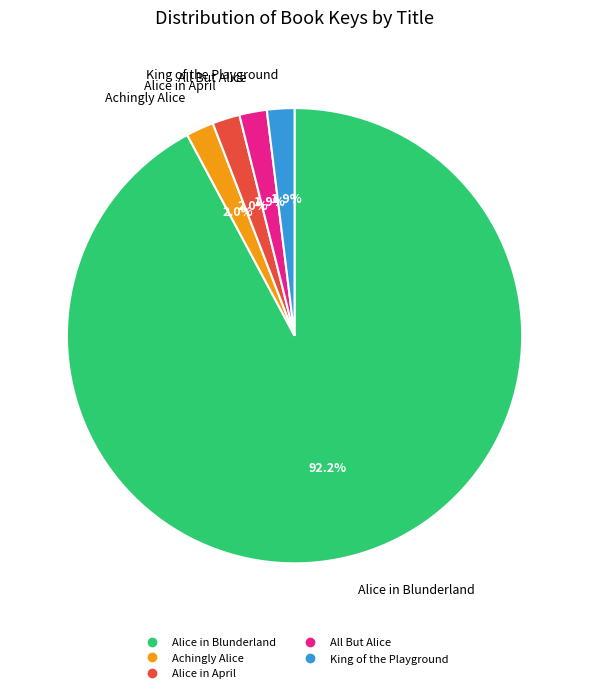

Do Achingly Alice and King of the Playground together represent more than half of the pie?

No